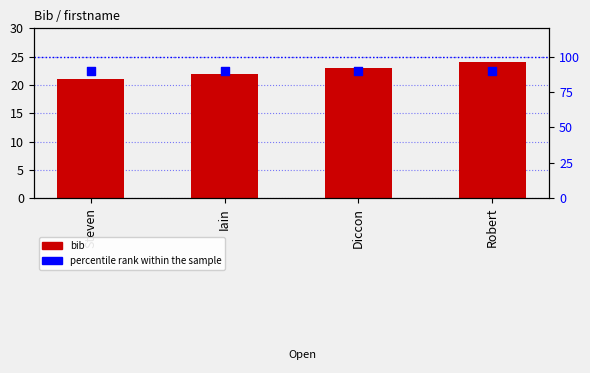

What are all the series names shown in the legend?

bib, percentile rank within the sample